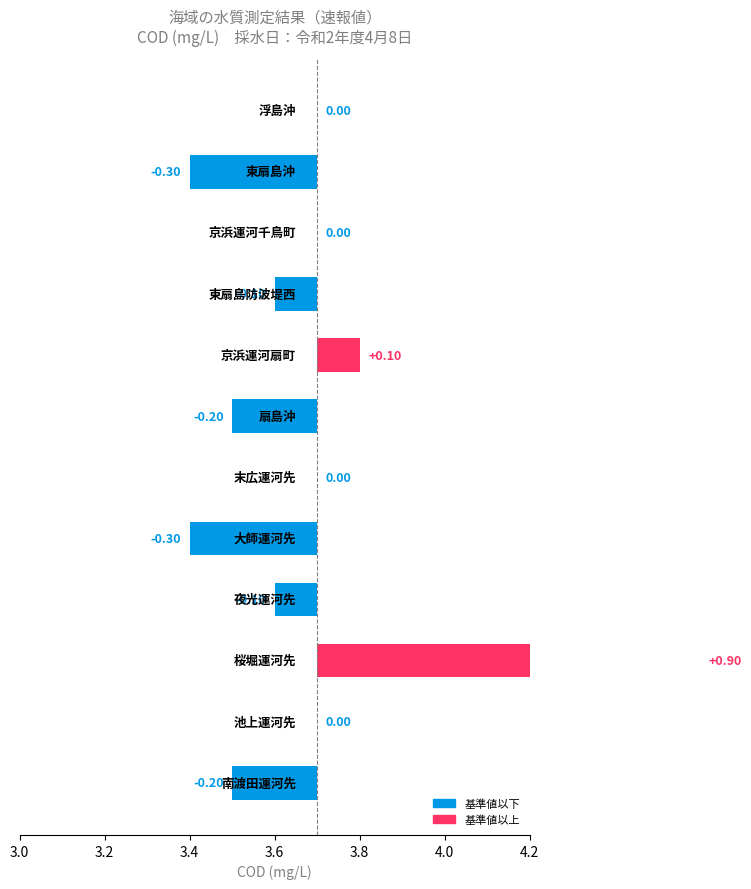

At which label is the value closest to 4?

京浜運河扇町